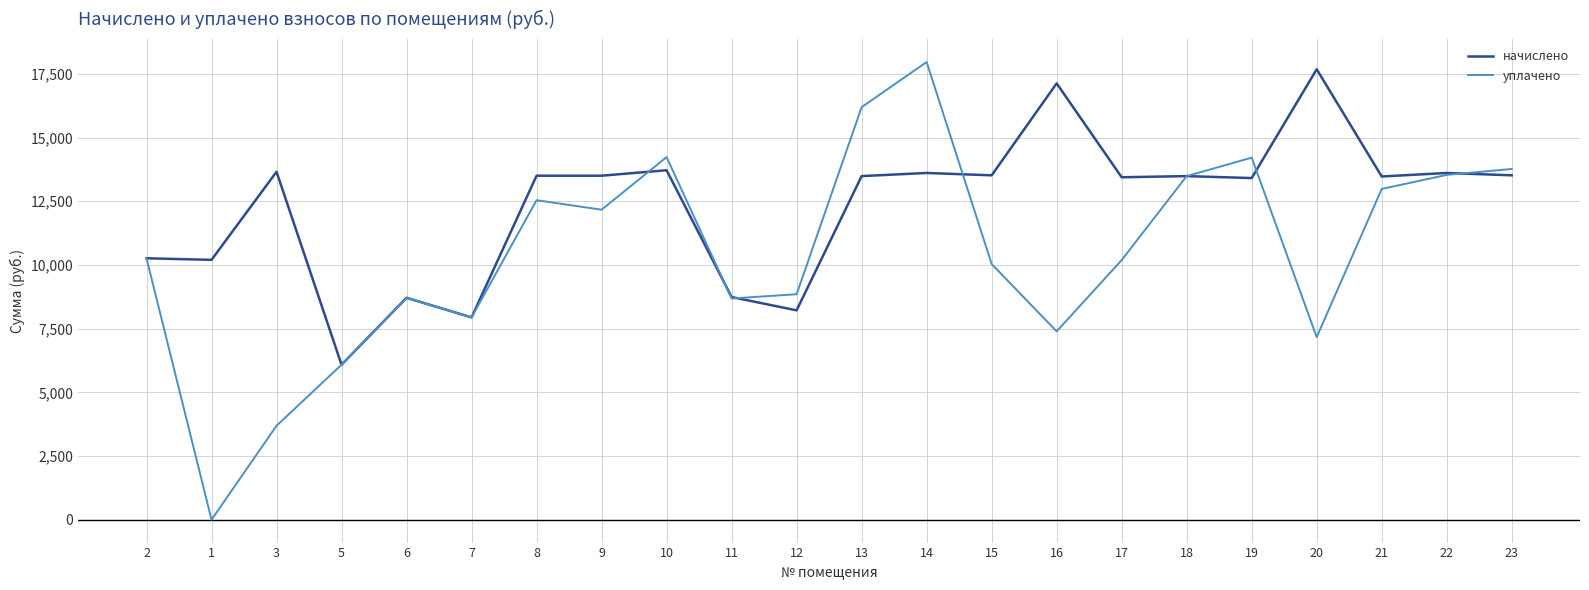

True or false: начислено has a value of 17744.5 at 2.

False